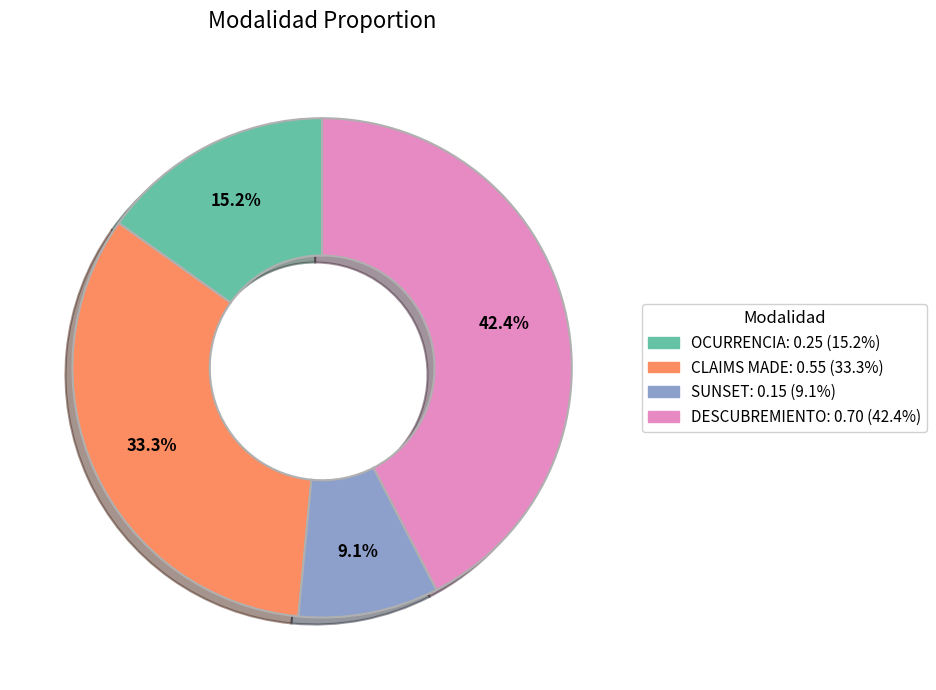

Count the number of slices in the pie.

4